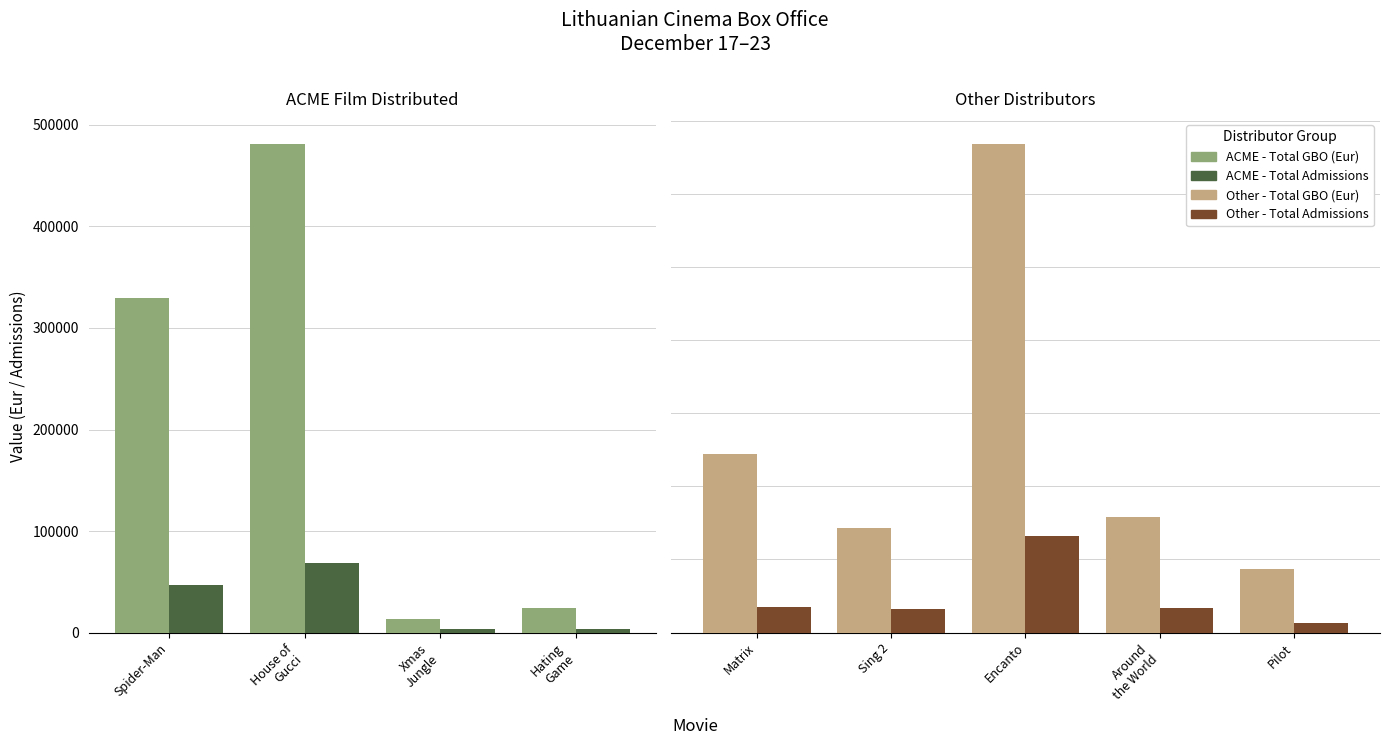

How many groups of bars are there?

5